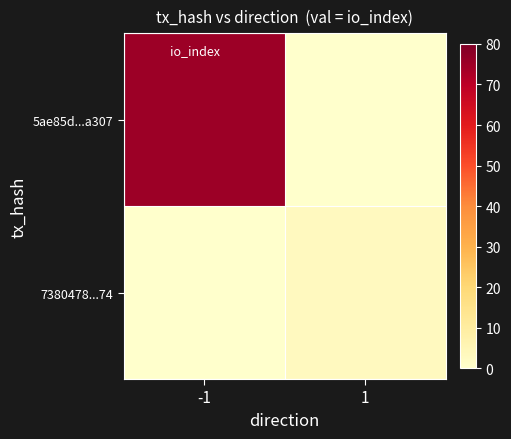

At which category is the sum across all series the highest?

-1